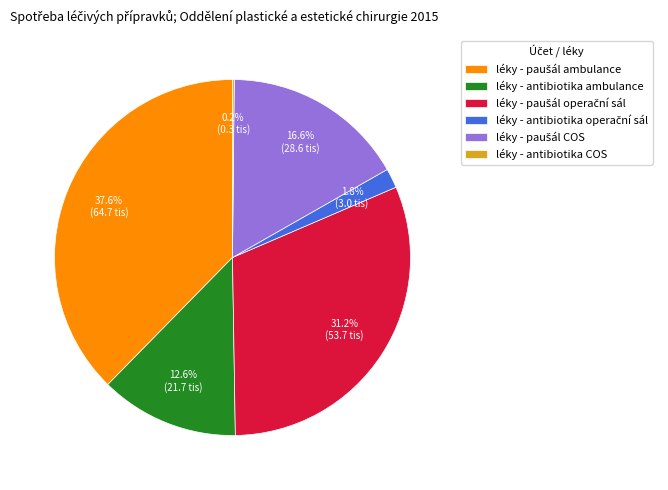

Does léky - antibiotika ambulance represent more than half of the total?

No